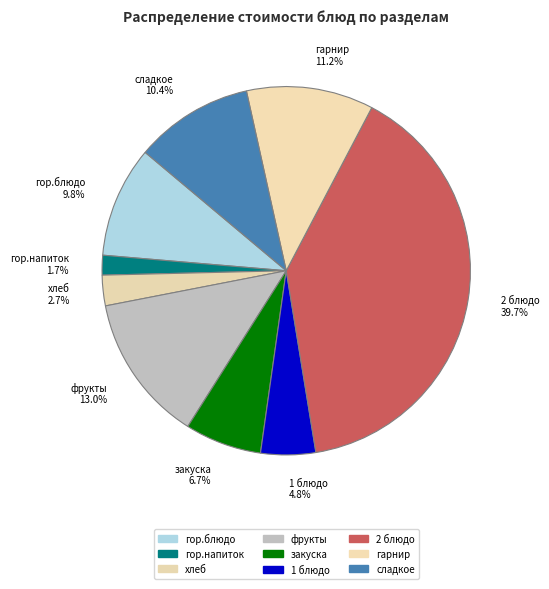

What is the smallest slice in the pie chart?

гор.напиток